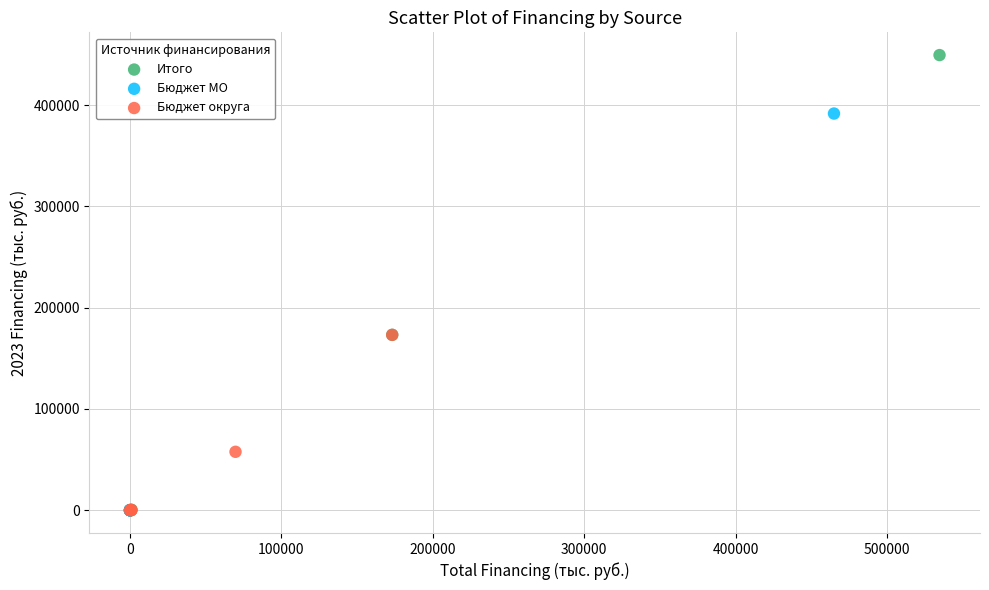

Which series contains the highest Y value?

Итого